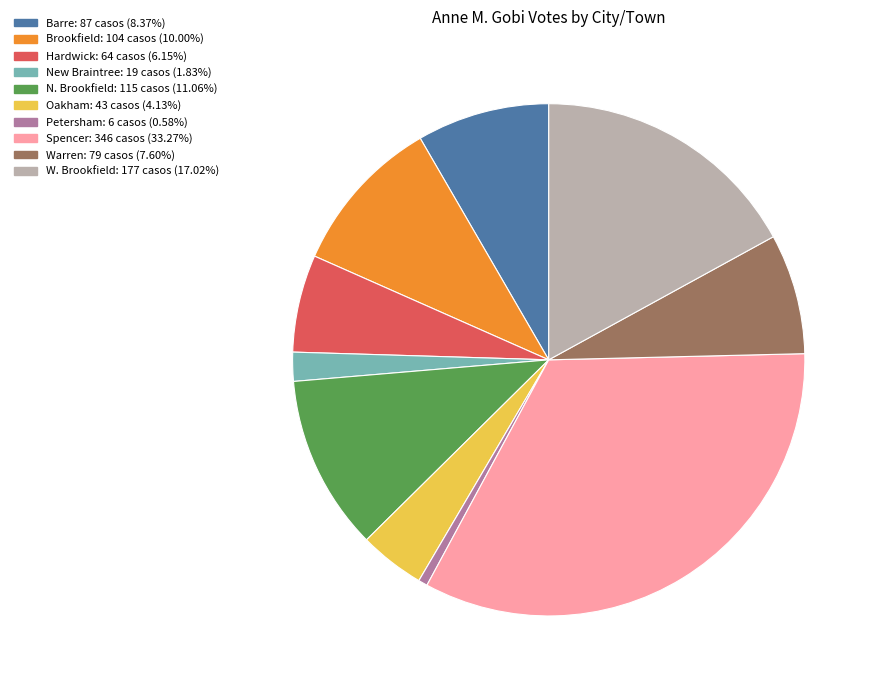

Is there a majority slice in this chart?

No